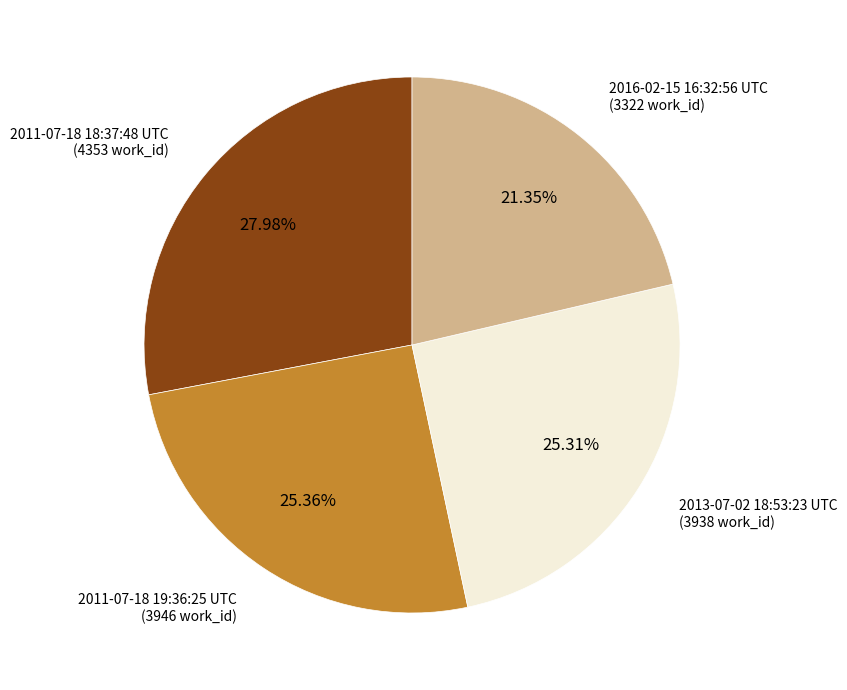

How many segments does this pie chart have?

4